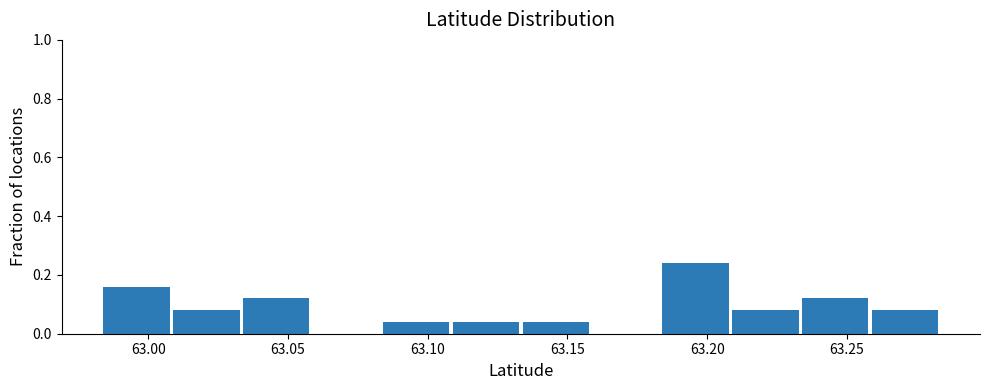

What is the height of the bar covering 62.985 to 63.010 on the x-axis? Neither the bar edges nor the heights are printed on the chart, so give them approximately, as read against the axes.

0.16